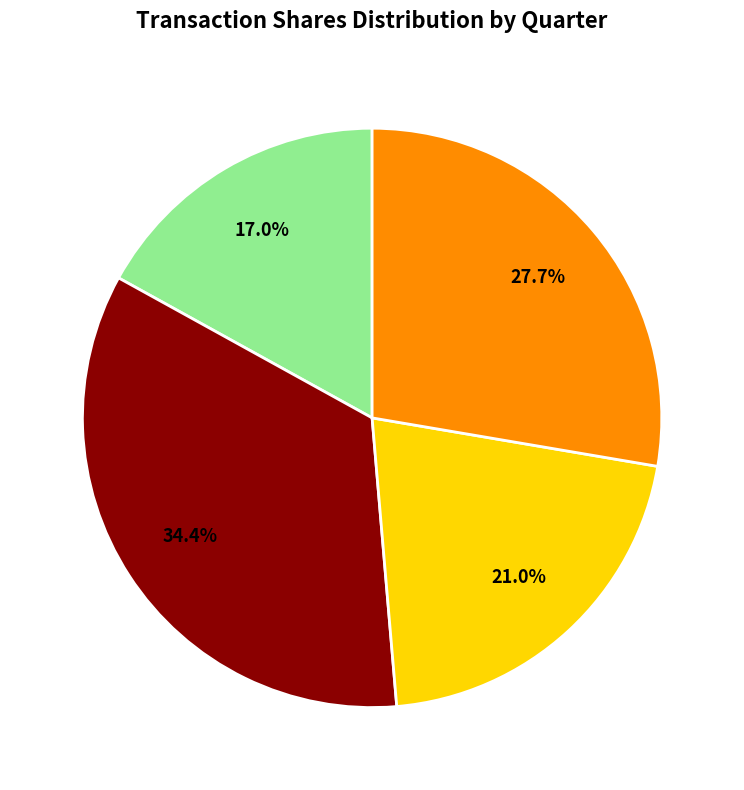

Does any single category account for the majority?

No